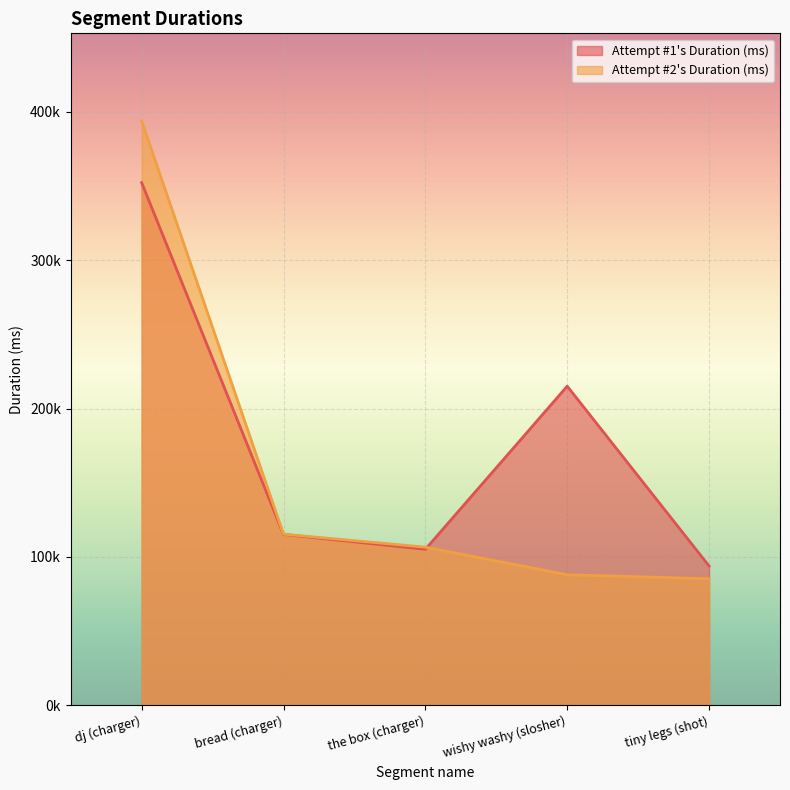

What is the maximum value for Attempt #1's Duration (ms)?

352238